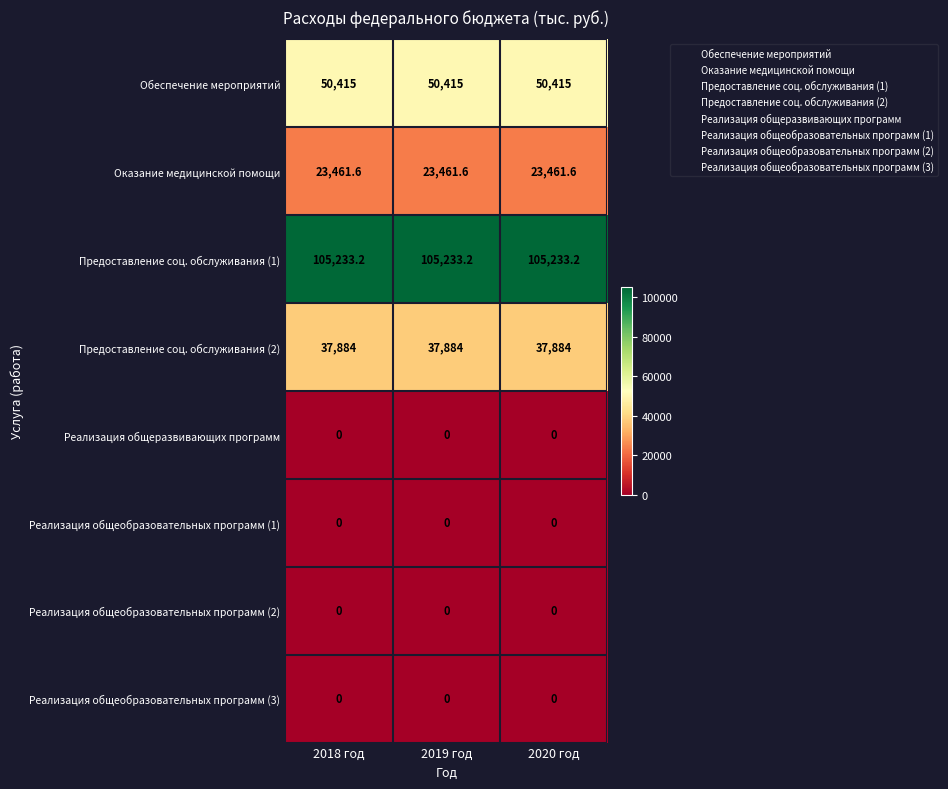

What is the sum of the Предоставление соц. обслуживания (1) values at 2019 год and 2018 год?

210466.4